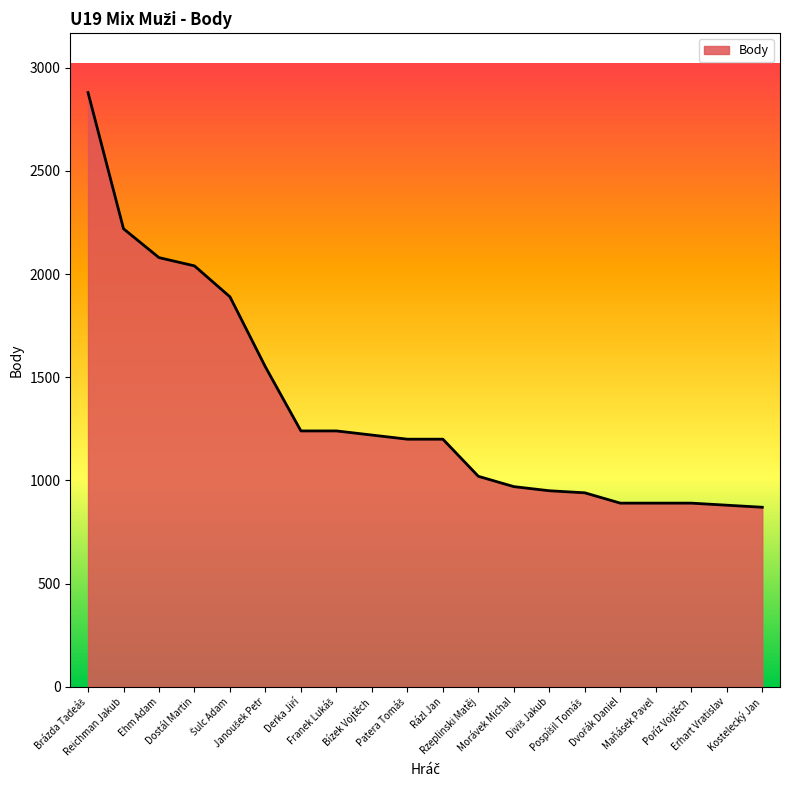

What is the difference between the maximum and minimum values?

2010